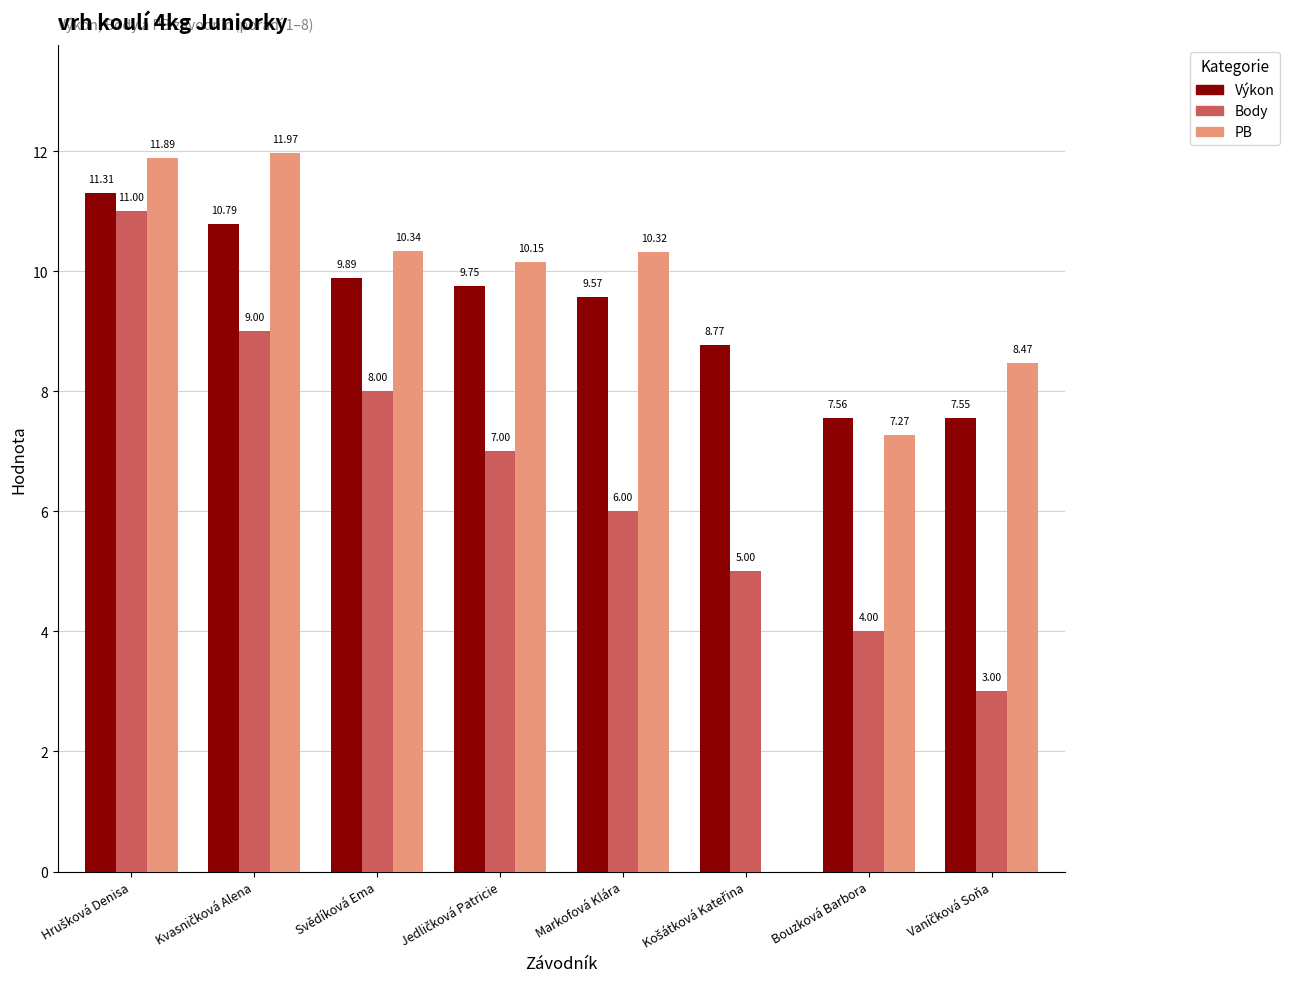

What is the sum of all Body values?

53.0